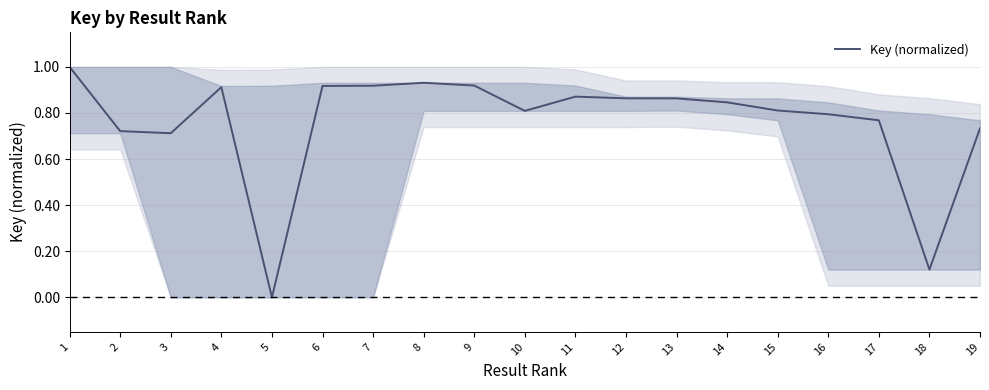

What is the change in value from 2 to 13?

+0.1